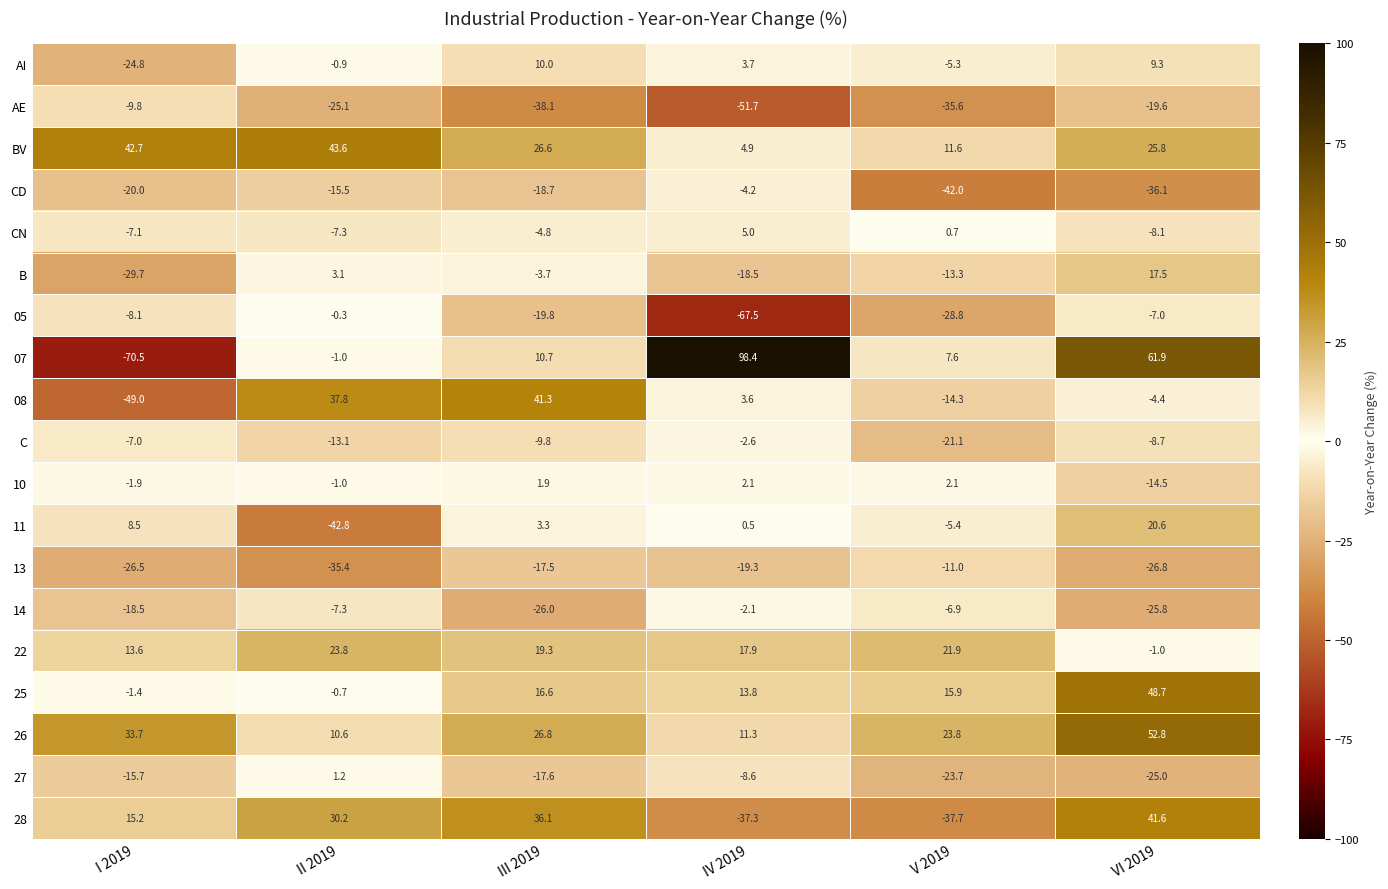

True or false: 11 has a value of 1.0 at III 2019.

False